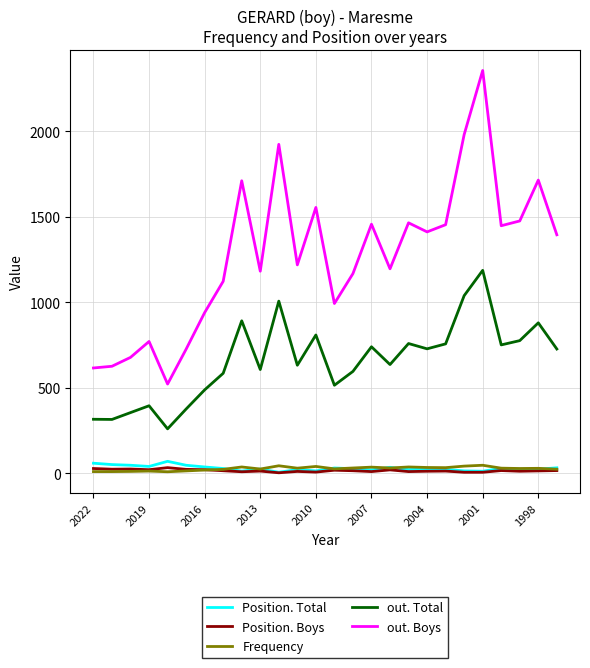

Count the number of data series in this chart.

5